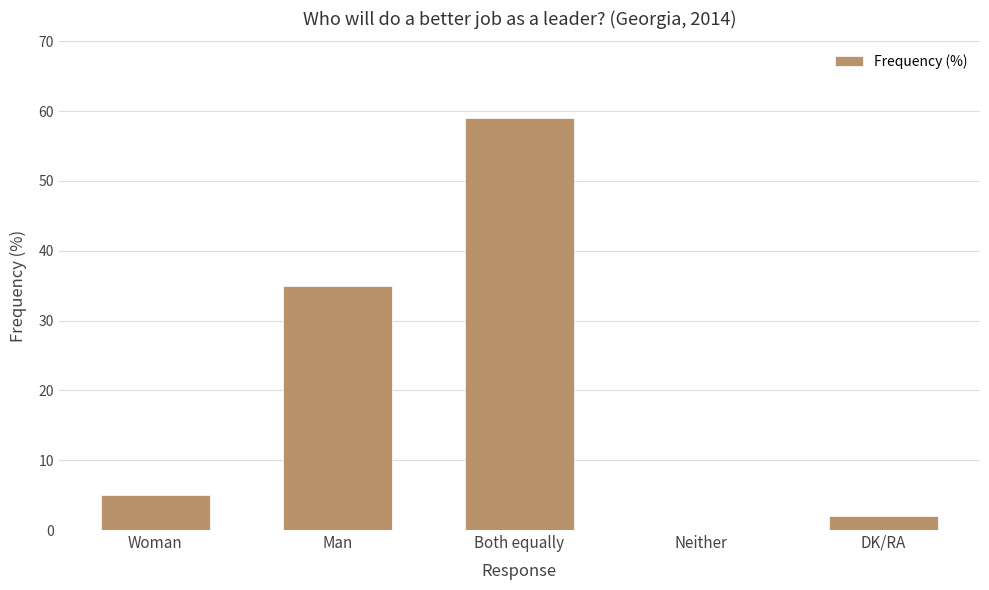

At which label is the value closest to 29?

Man